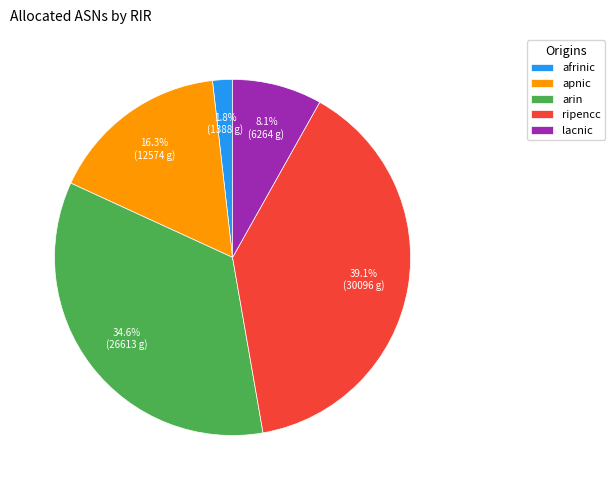

How many segments does this pie chart have?

5